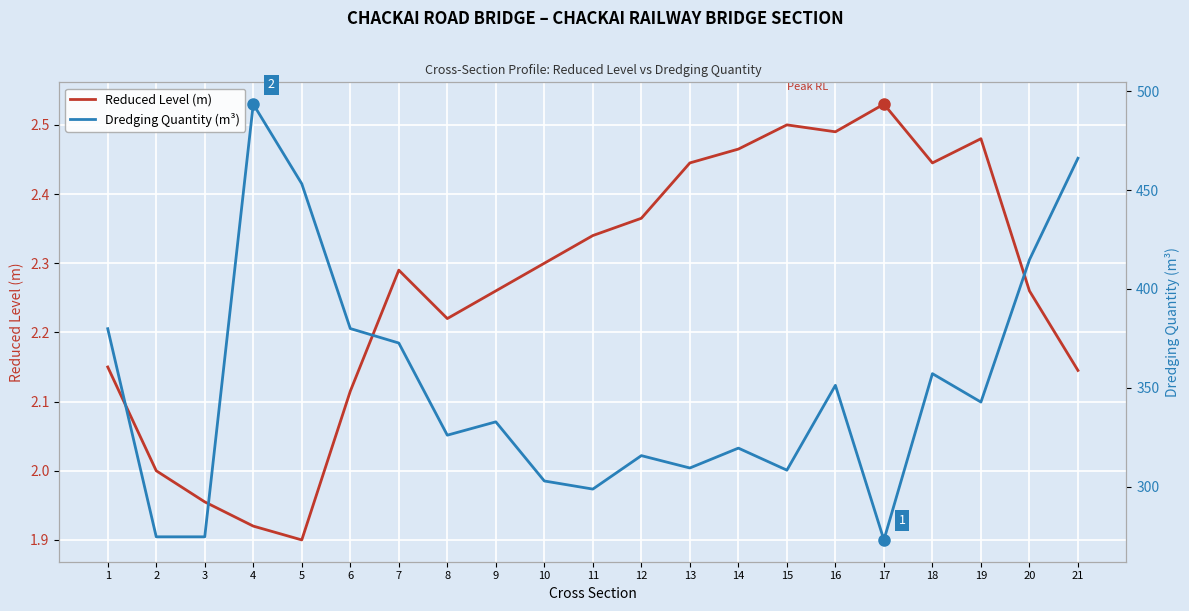

What is the minimum value for Dredging Quantity (m³)?

273.0